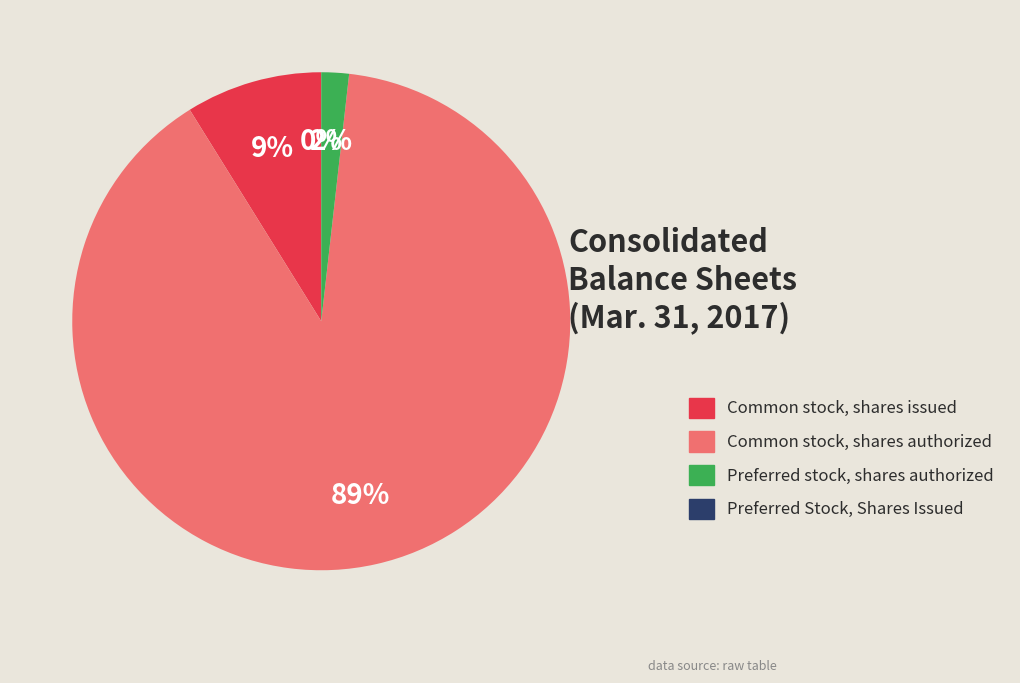

Between Preferred Stock, Shares Issued and Common stock, shares authorized, which is larger?

Common stock, shares authorized